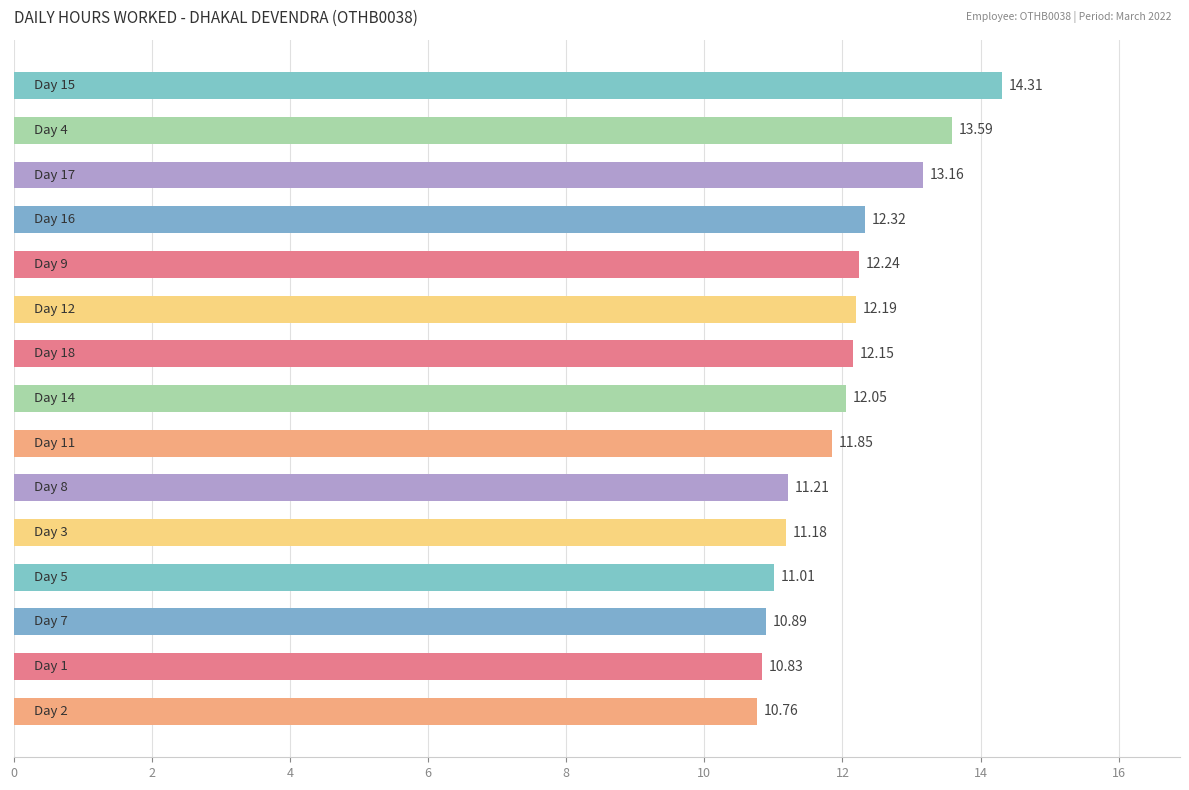

What is the average value?

12.0